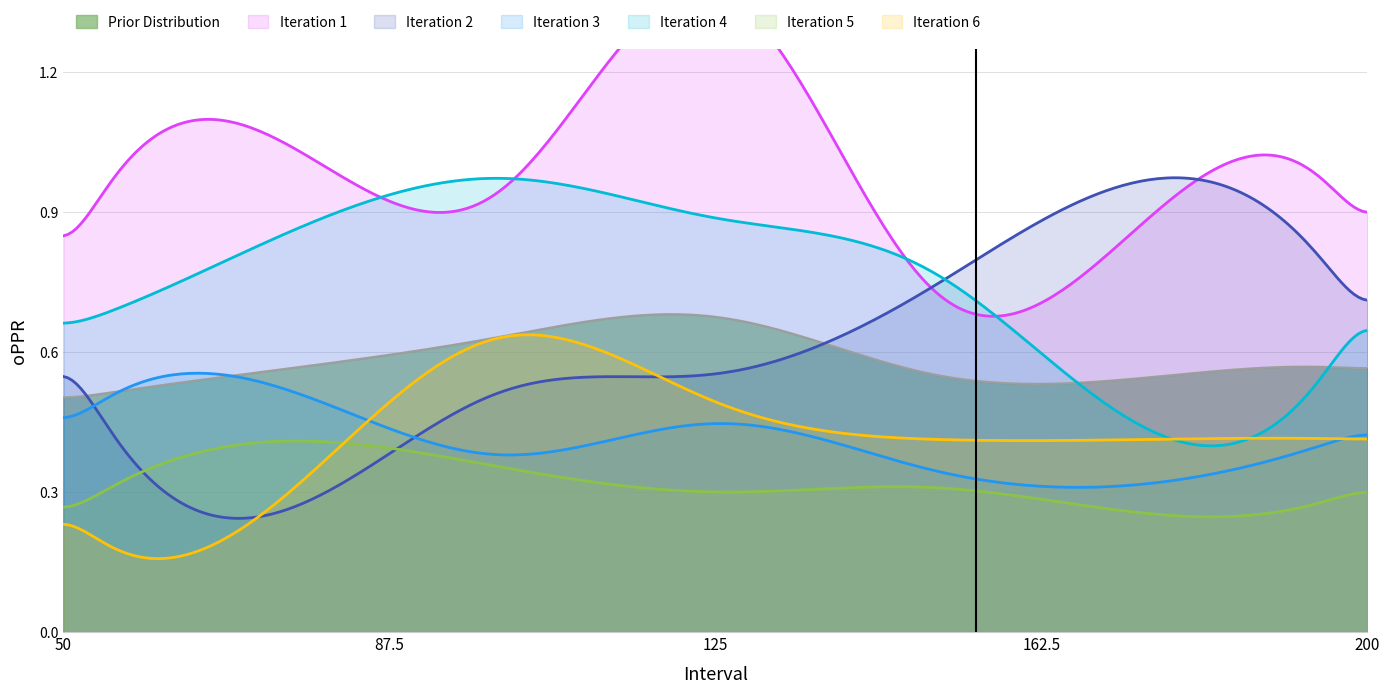

True or false: Iteration 5 and Prior Distribution cross at least once.

False